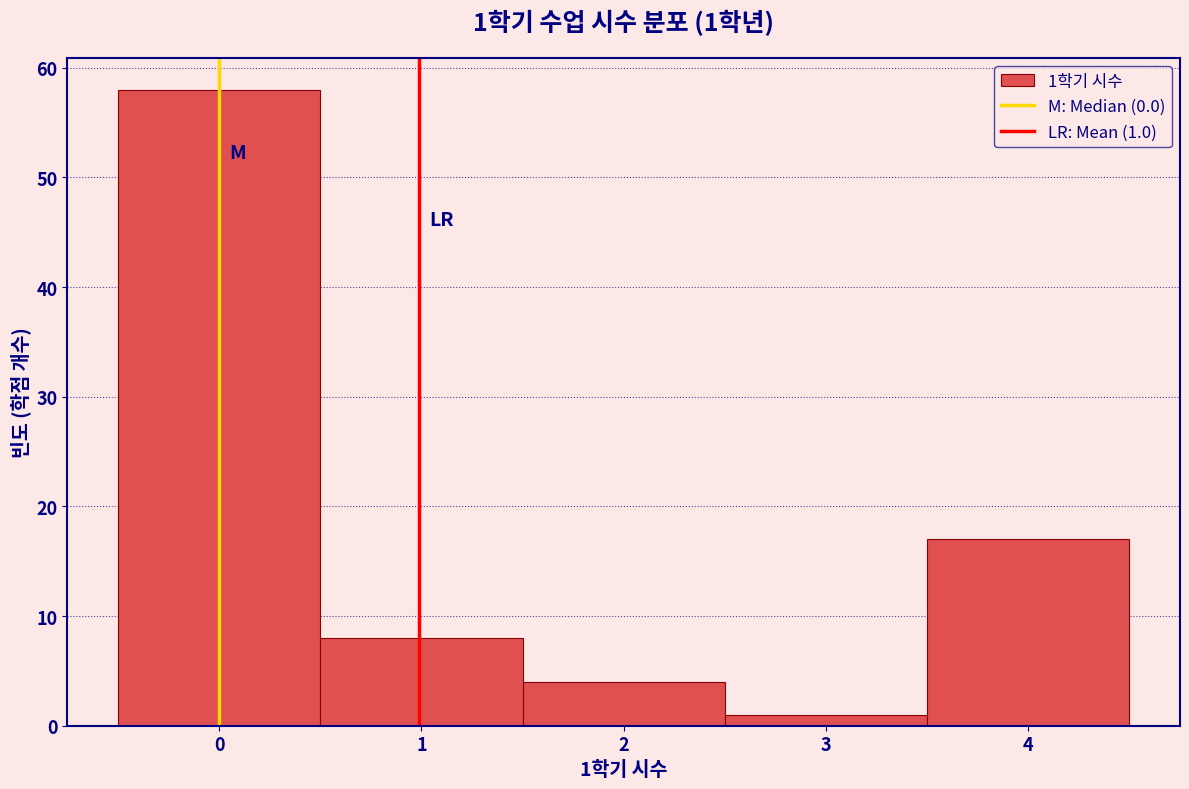

Which range on the x-axis has the tallest bar?

-0.5 to 0.5